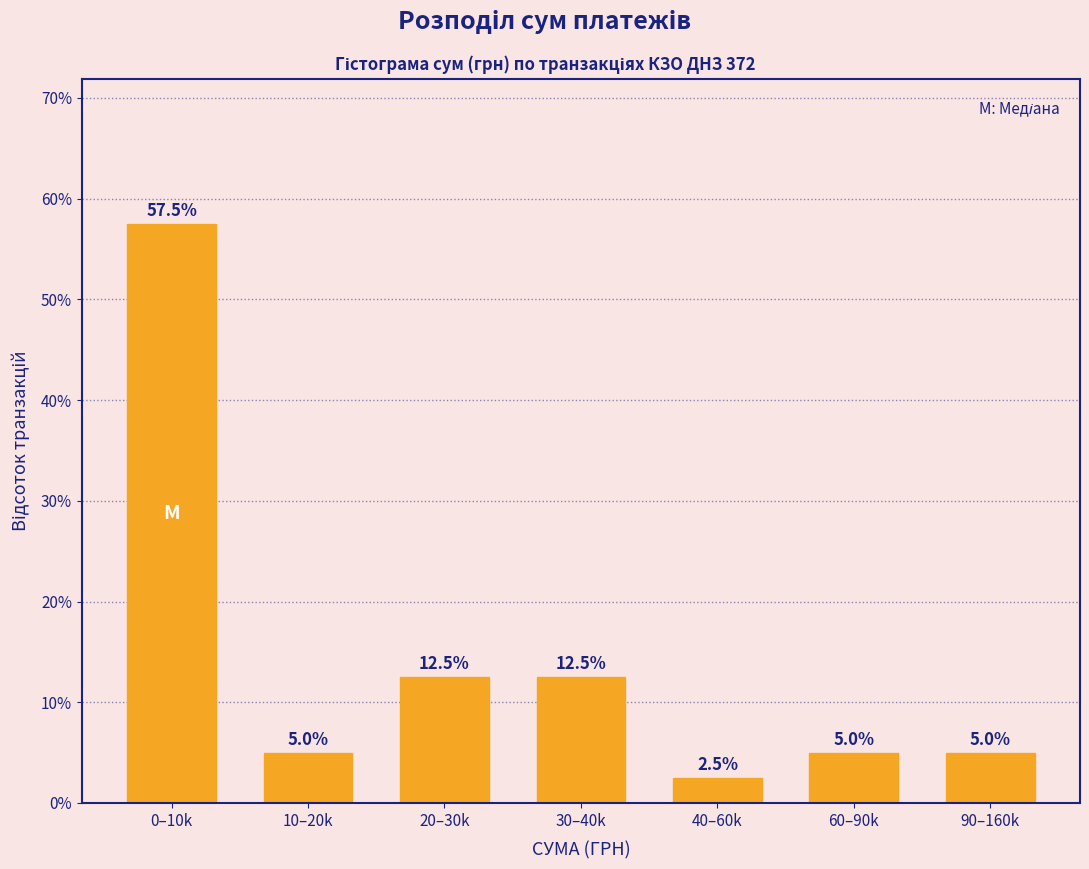

Reading left to right, extract all data points from this chart.

57.5	5.0	12.5	12.5	2.5	5.0	5.0